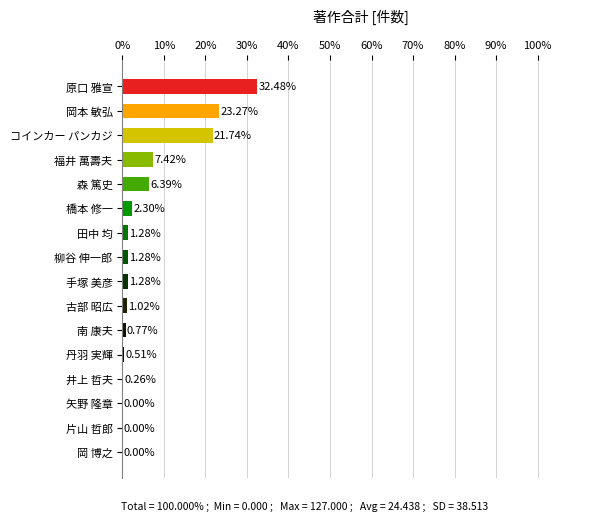

What is the sum of all values?

100.0